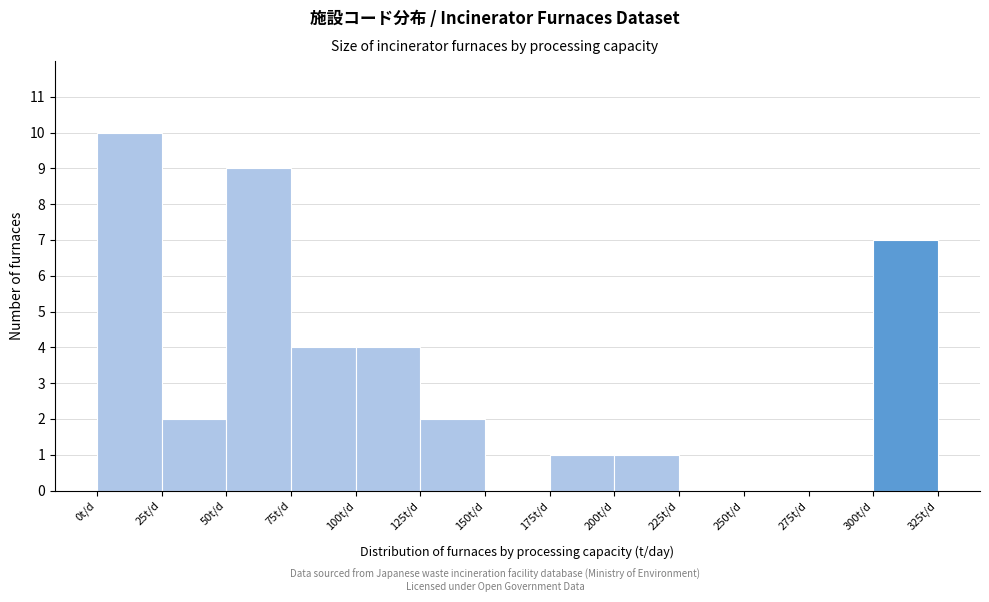

Reading left to right, list every bar in this chart as the range it spans on the x-axis followed by its height. The values are not printed on the chart, so give them approximately, as read against the axis.

0 to 25: 10
25 to 50: 2
50 to 75: 9
75 to 100: 4
100 to 125: 4
125 to 150: 2
150 to 175: 0
175 to 200: 1
200 to 225: 1
225 to 250: 0
250 to 275: 0
275 to 300: 0
300 to 325: 7